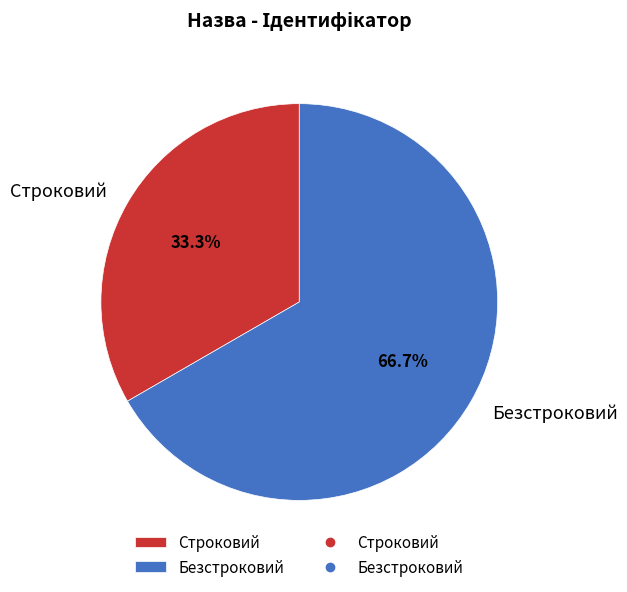

Approximately how many times larger is the value at Безстроковий compared to Строковий?

2.0